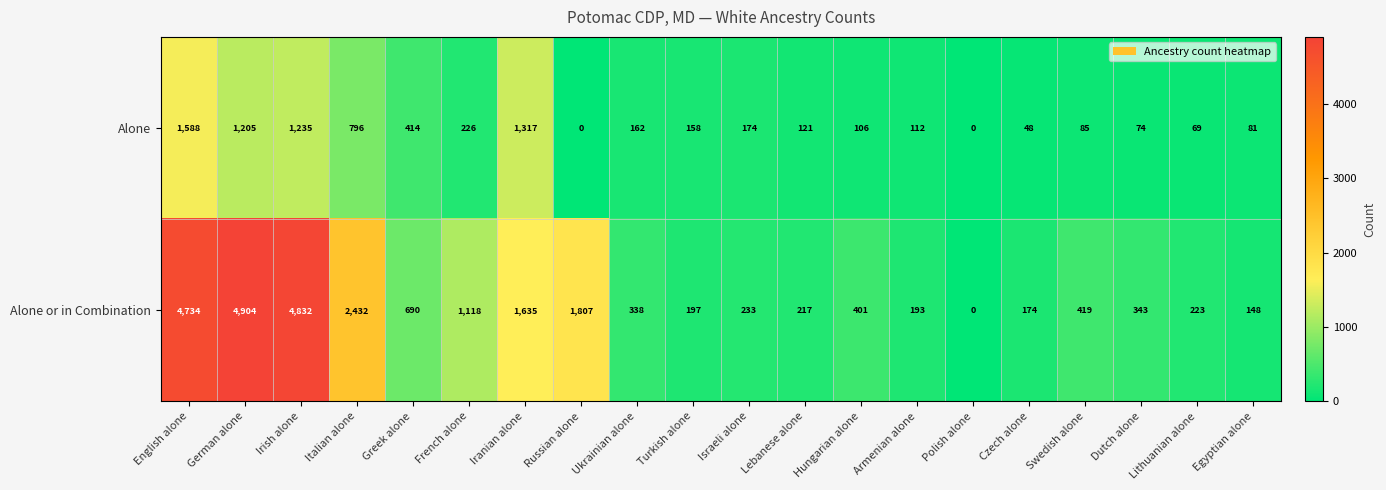

What value does the Alone or in Combination series have at Hungarian alone, to the nearest 100?

400